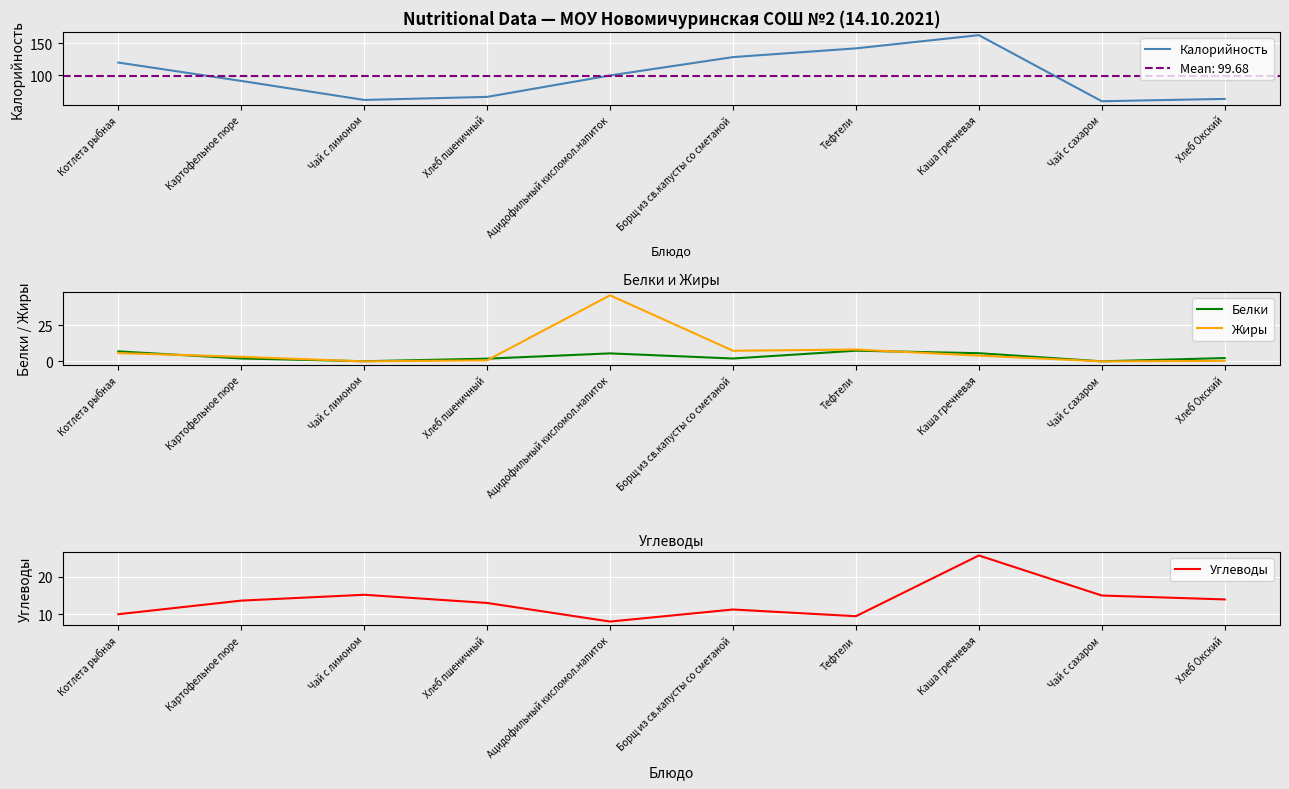

Where is the first local minimum for Жиры?

Чай с лимоном